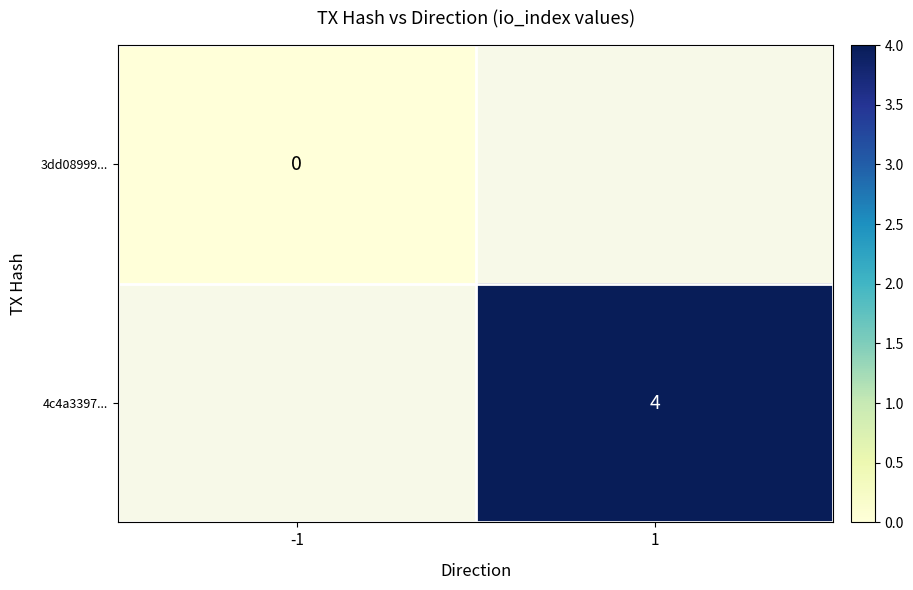

Is the value of 3dd08999... at -1 greater than the value of 4c4a3397... at 1?

No